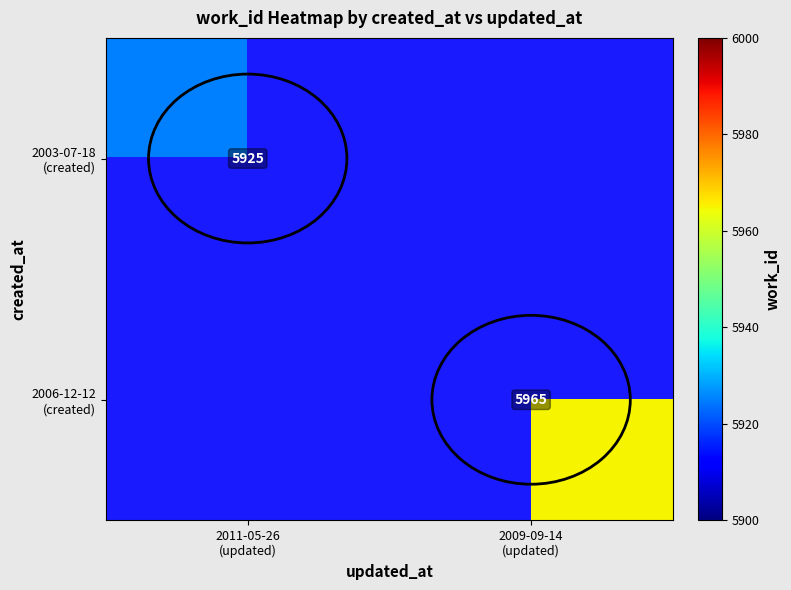

The value of 2003-07-18 (created) at 2011-05-26 (updated) is 5925.0. True or false?

True